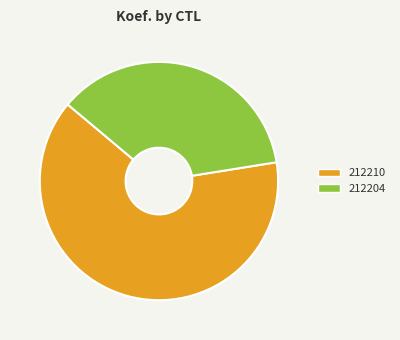

Rank the categories by value from lowest to highest.

212204, 212210